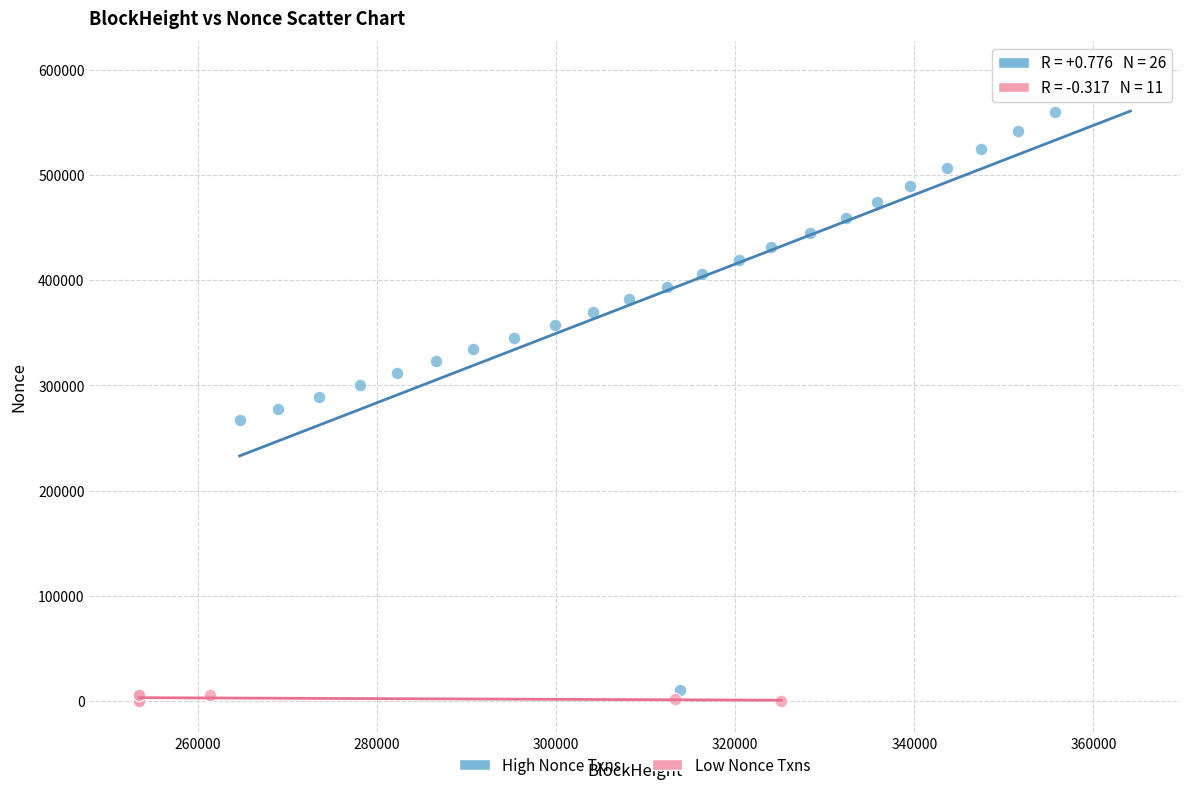

Which series reaches the minimum Y coordinate?

Low Nonce Txns